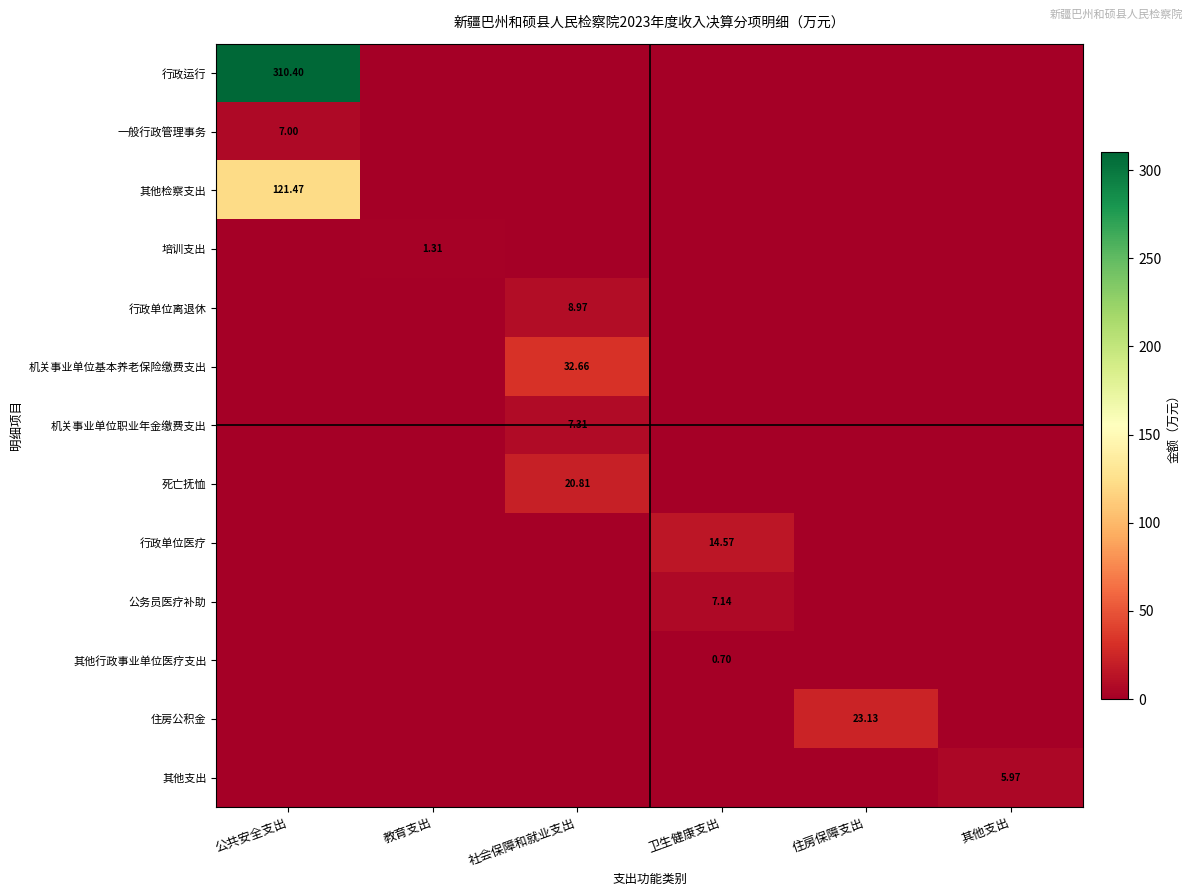

Is the value of 培训支出 at 教育支出 greater than the value of 其他支出 at 其他支出?

No